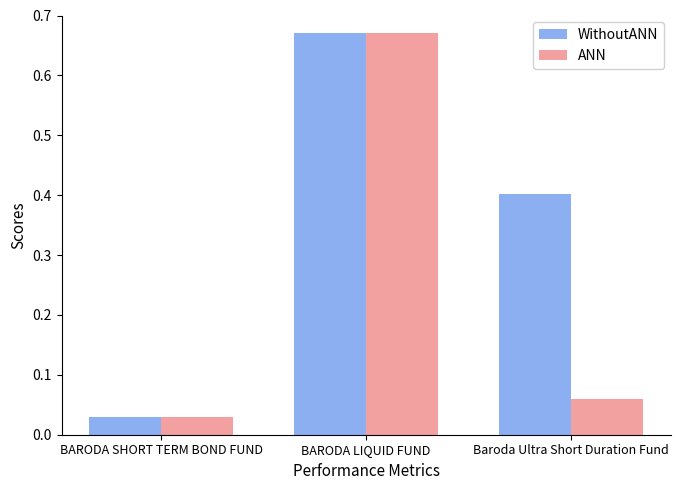

Where is ANN nearest to the value 0?

BARODA SHORT TERM BOND FUND